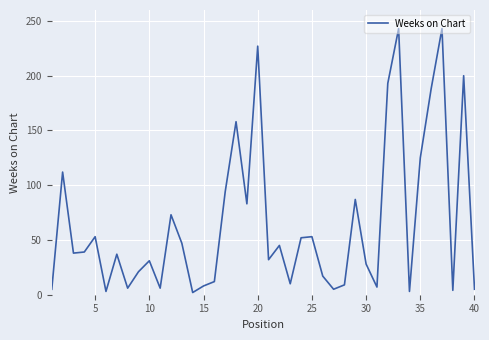

What is the average value?

65